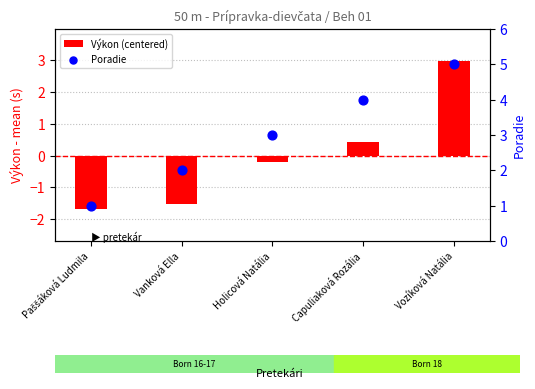

Which series contains the lowest Y value?

Výkon (centered)